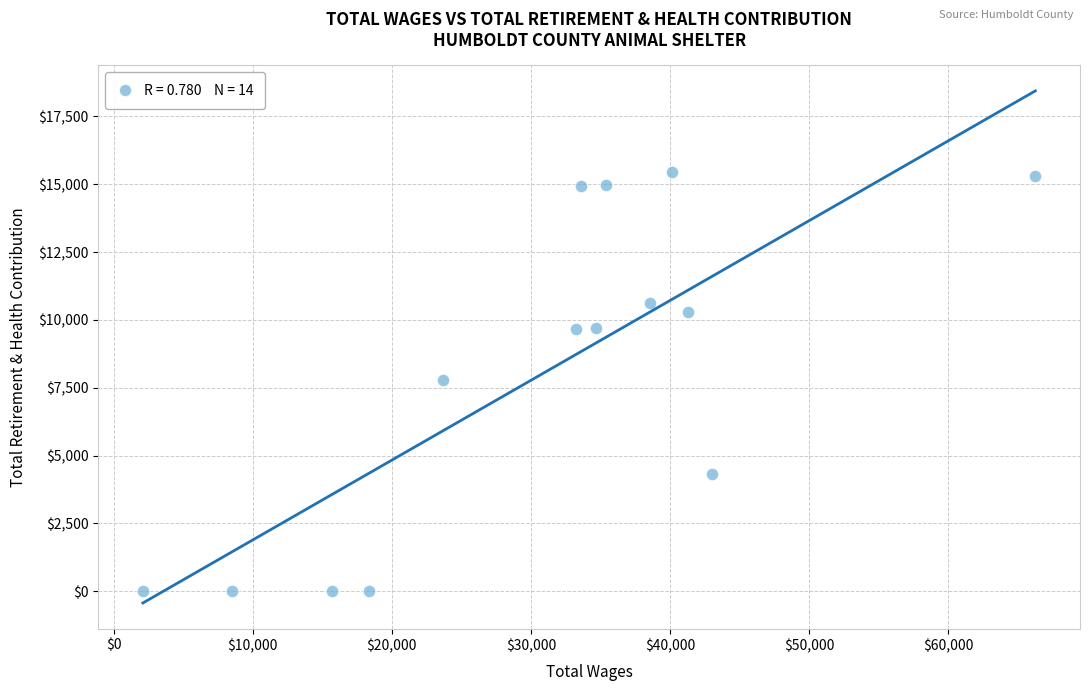

What is the range of Y values (max minus min)?

15465